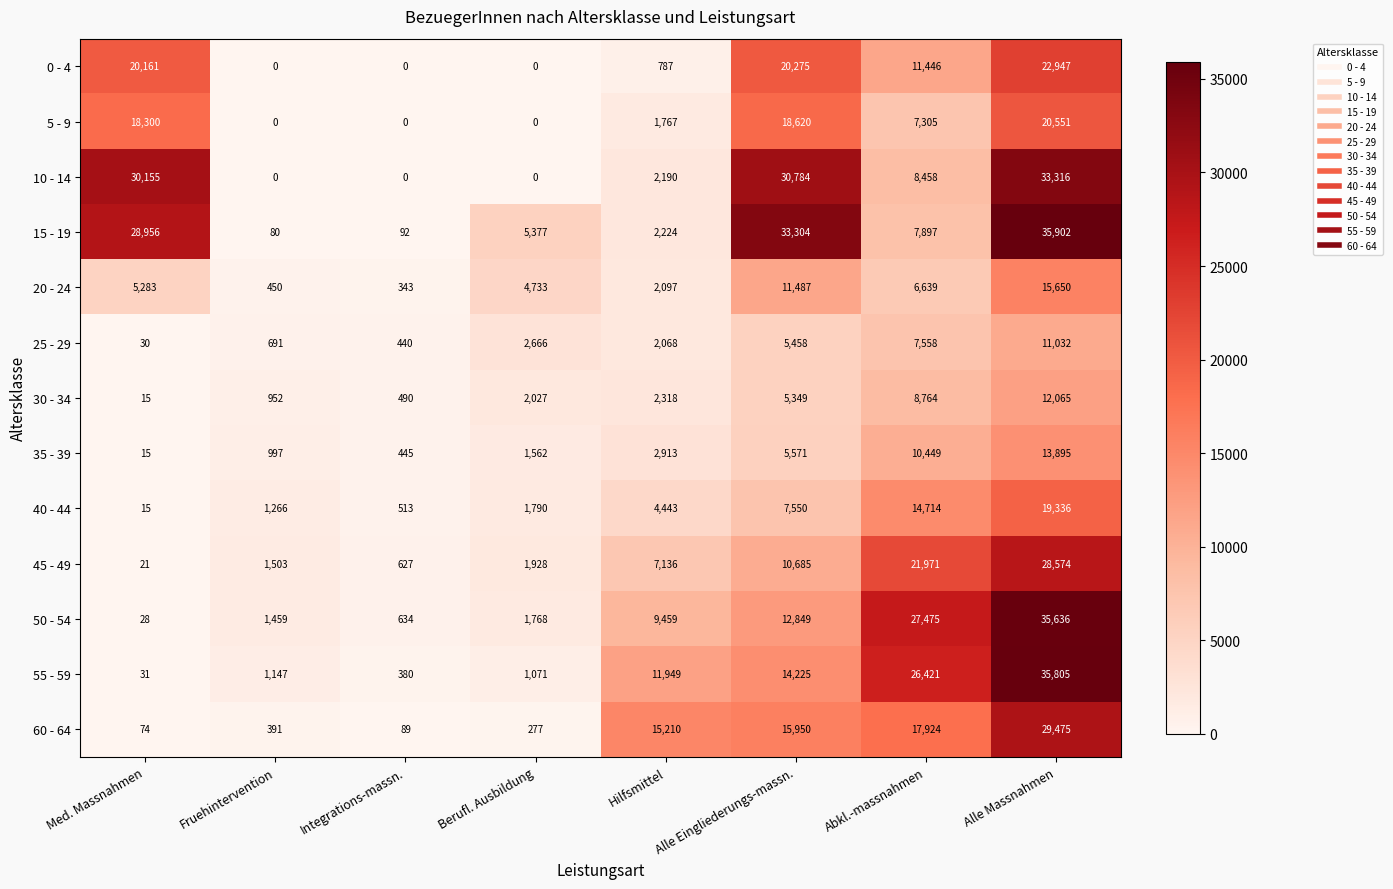

Between Integrations-massn. and Alle Massnahmen, which series saw the biggest shift?

15 - 19